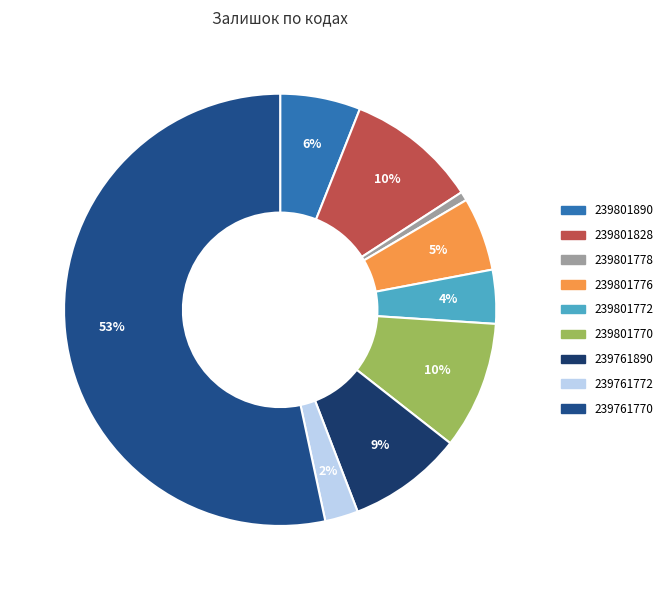

Which category has the biggest portion of the pie?

239761770